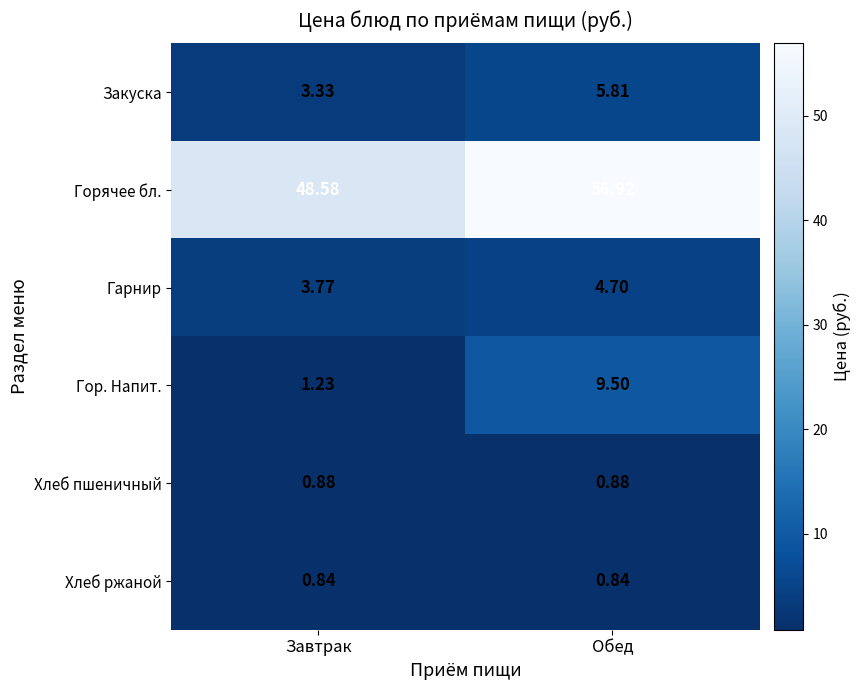

At which label does Закуска first exceed 5?

Обед